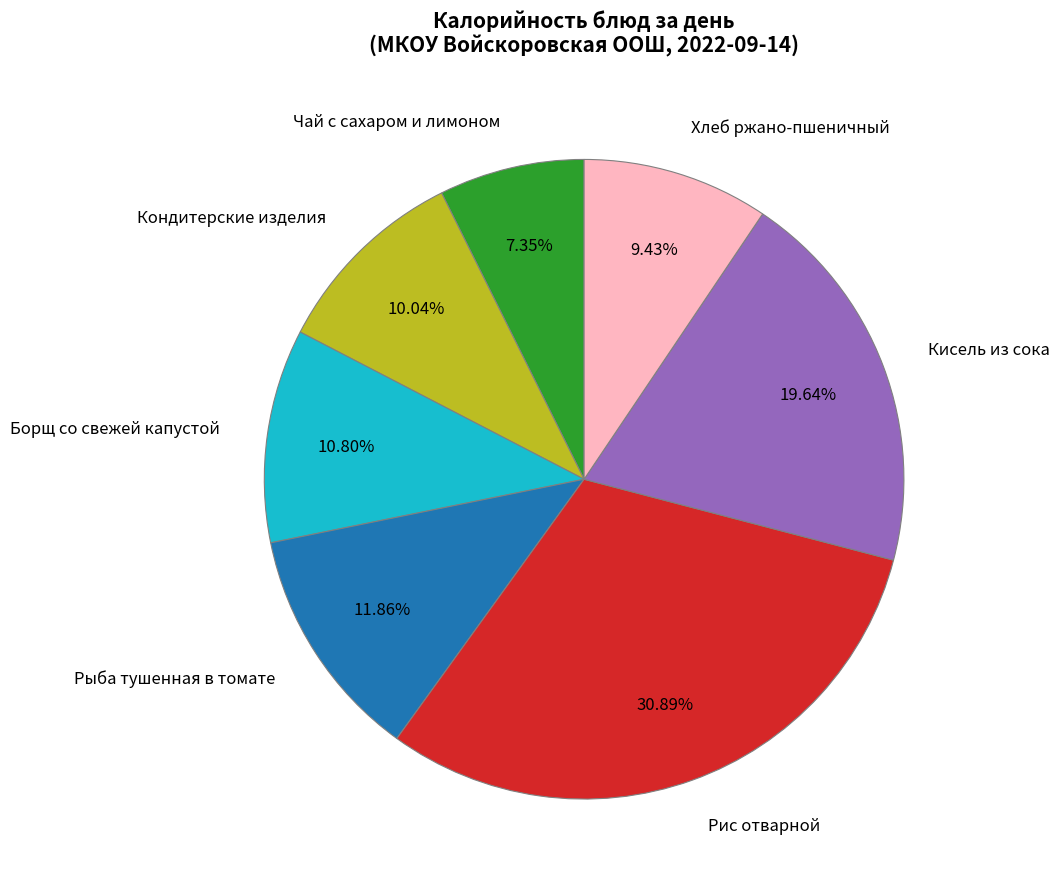

To the nearest percent, what portion does Чай с сахаром и лимоном represent?

7%